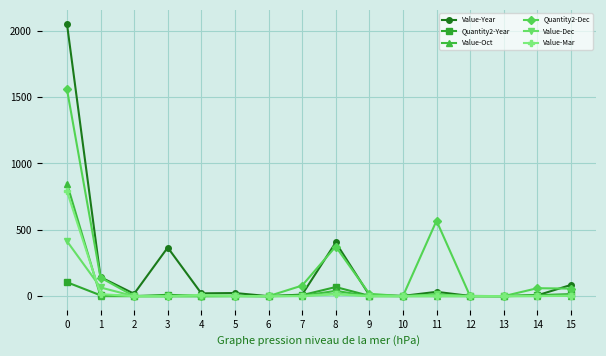

Is the value of Value-Oct at 1 greater than the value of Quantity2-Dec at 7?

No